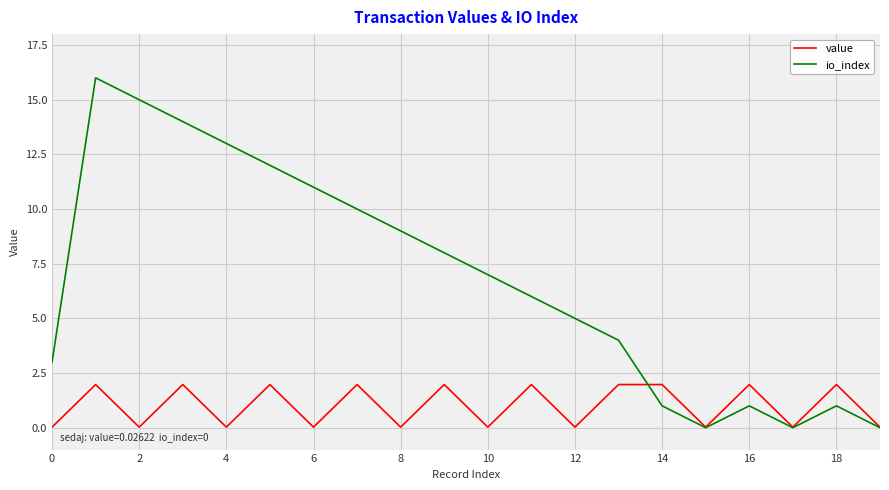

Which series has the largest total across all categories?

io_index